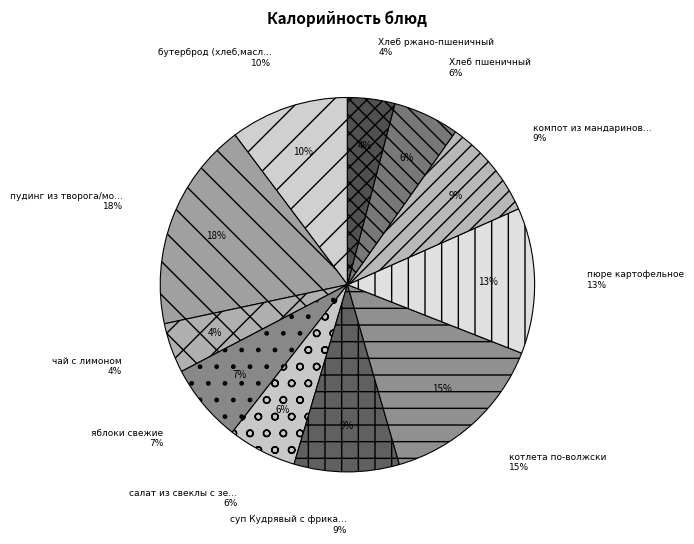

The яблоки свежие slice represents 7% of the pie. True or false?

True